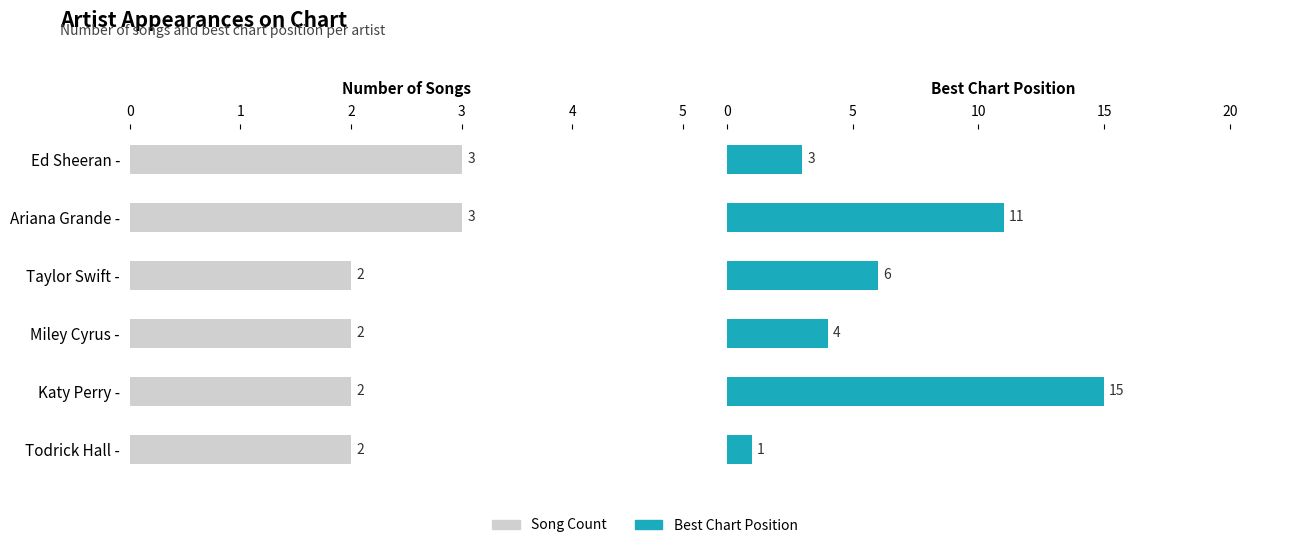

Is the value of Best Position at Todrick Hall - greater than the value of Song Count at Ed Sheeran -?

No